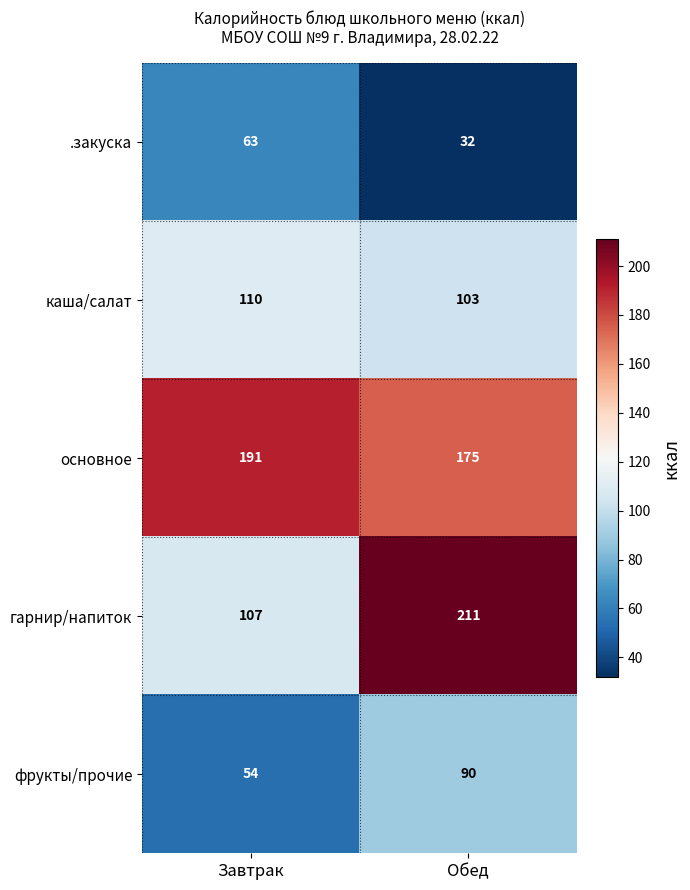

Reading left to right, what are all the values shown in this chart?

.закуска: 63	32
каша/салат: 110	103
основное: 191	175
гарнир/напиток: 107	211
фрукты/прочие: 54	90